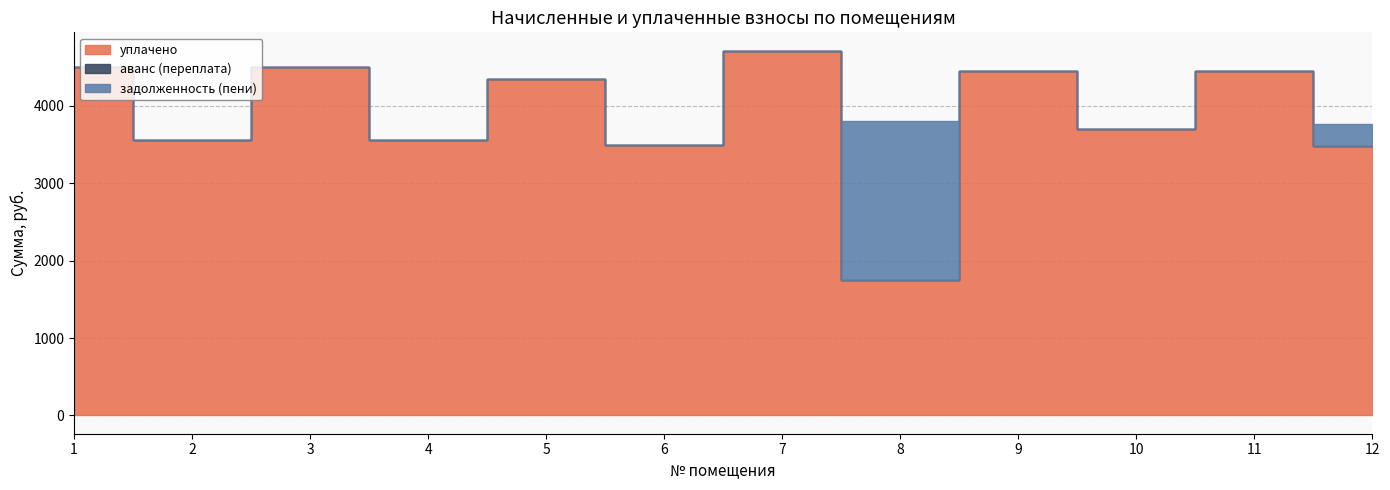

Which series has the largest total across all categories?

уплачено